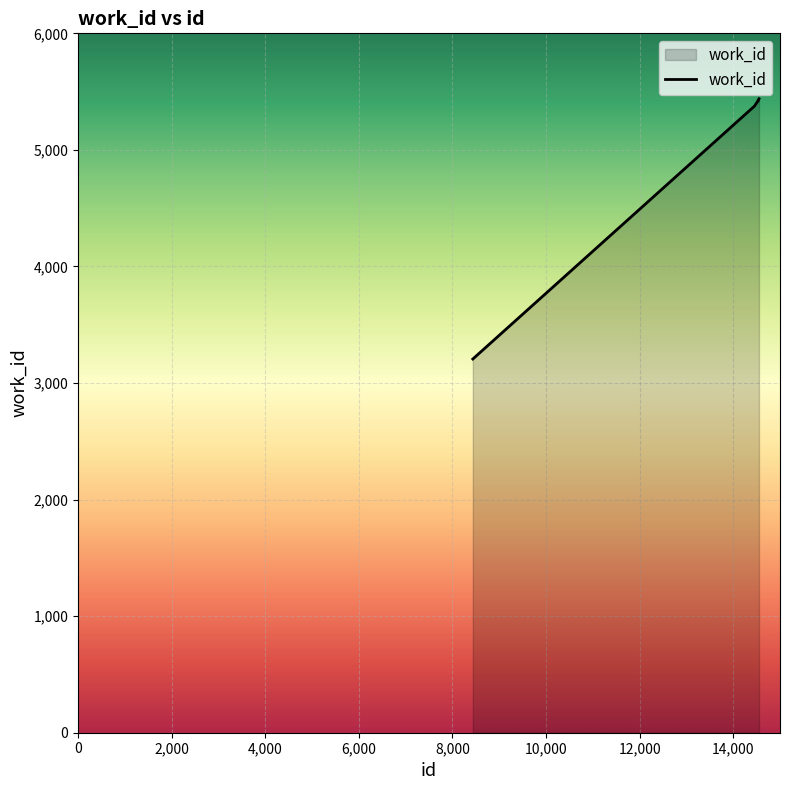

Does the chart have visible grid lines?

Yes